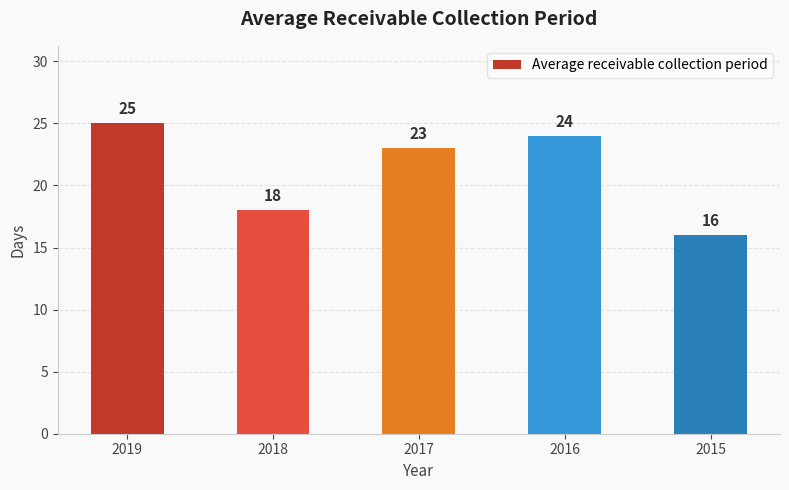

True or false: the data shows 9 at 2016.

False